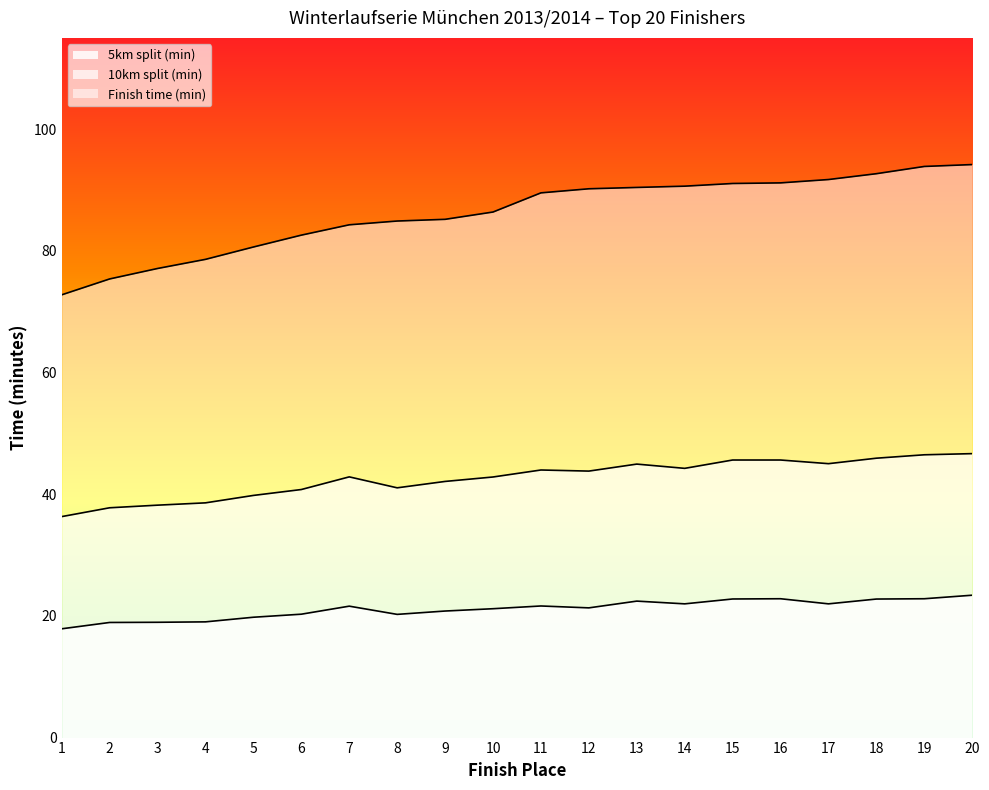

Which series has the widest spread of values?

Finish time (min)